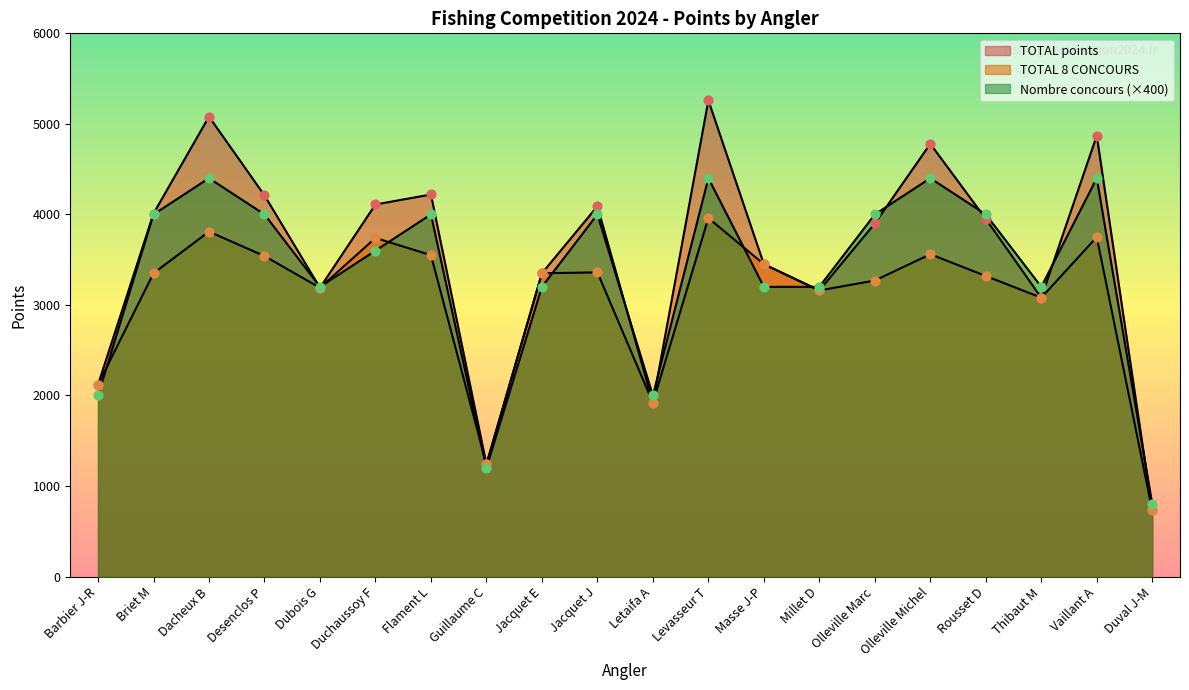

What is the total value across all series at Jacquet J?

11450